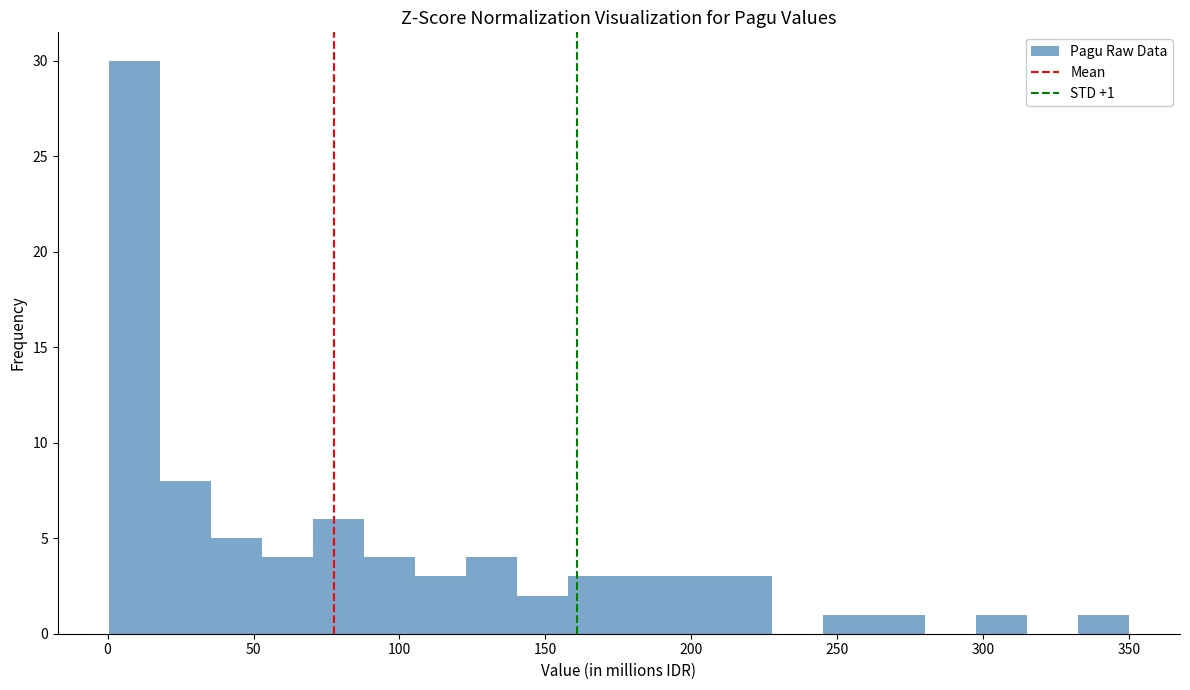

Around what value on the x-axis is the tallest bar? Give the approximate position of its centre, as read against the axis.

10